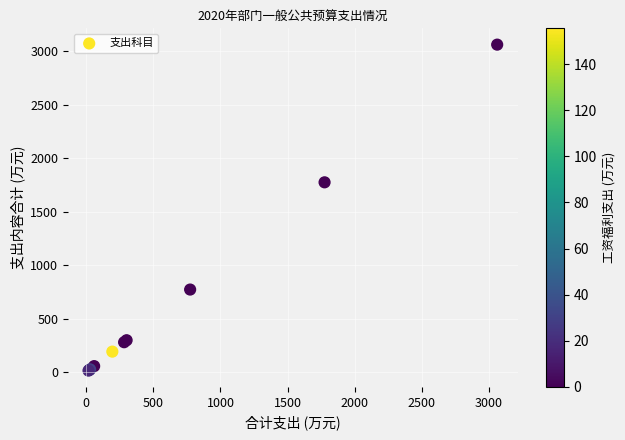

What Y value in the scatter plot is closest to 1539?

1775.9